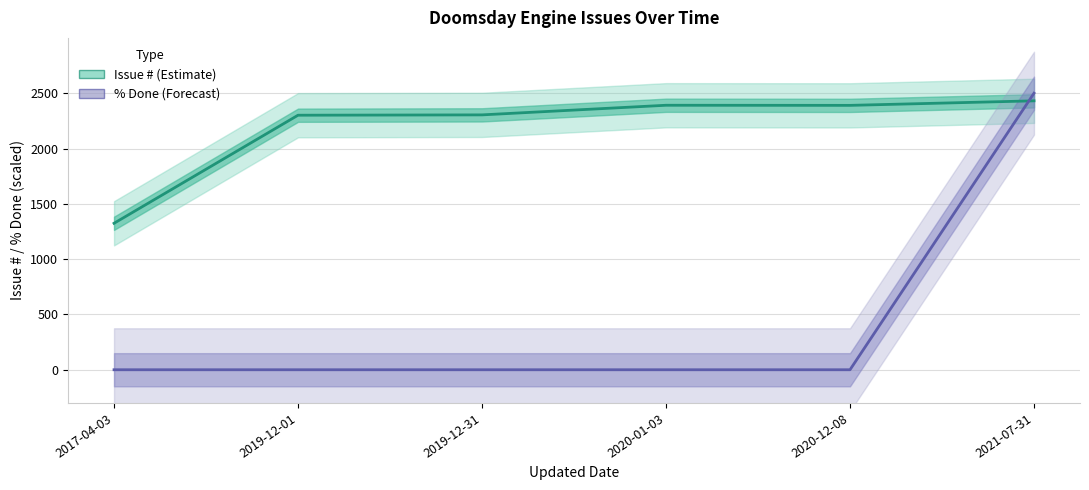

Is the value of Issue # (Estimate) at 2019-12-01 greater than the value of % Done (Forecast) at 2019-12-31?

Yes